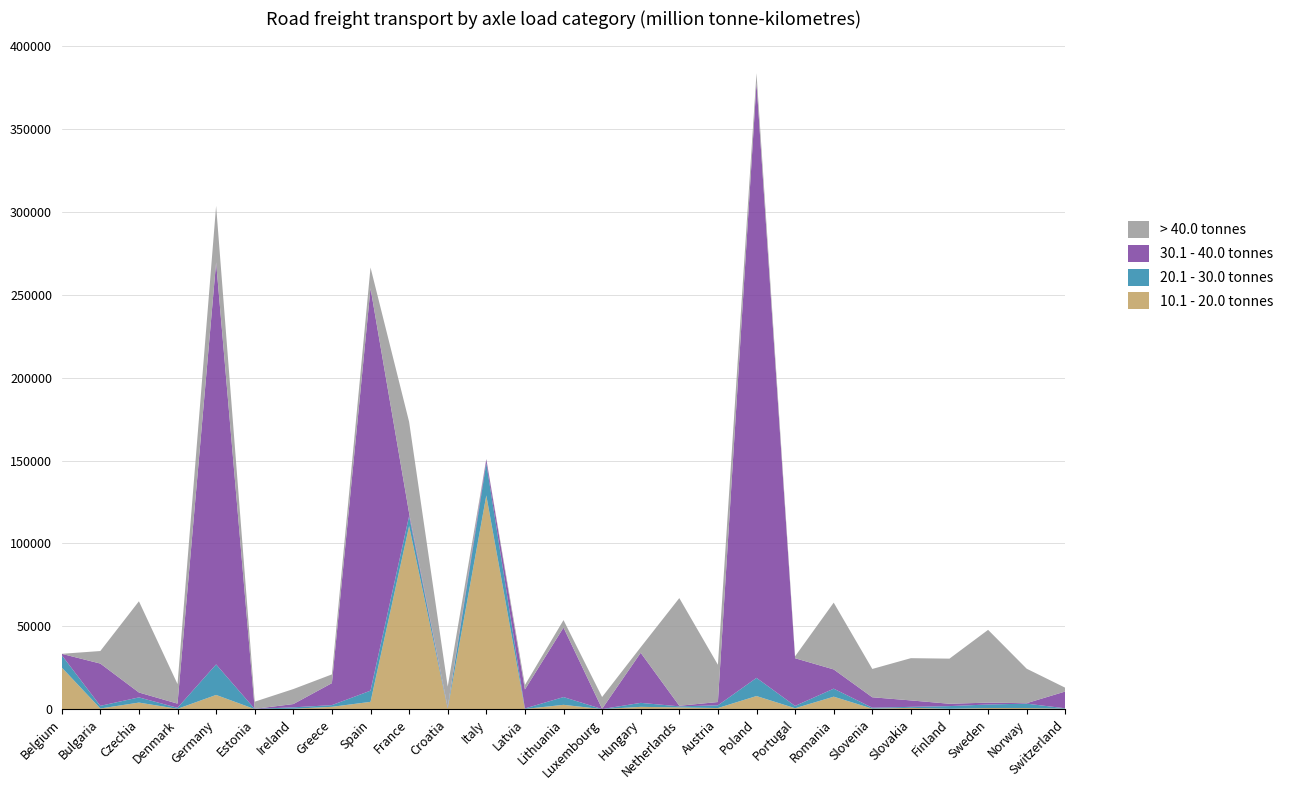

Reading right to left, what are all the values shown in this chart?

10.1 - 20.0 tonnes: Switzerland=287	Norway=724	Sweden=708	Finland=285	Slovakia=822	Slovenia=339	Romania=7560	Portugal=584	Poland=7949	Austria=700	Netherlands=1083	Hungary=1416	Luxembourg=62	Lithuania=2635	Latvia=156	Italy=128934	Croatia=342	France=110453	Spain=4433	Greece=1441	Ireland=278	Estonia=62	Germany=8605	Denmark=233	Czechia=3992	Bulgaria=429	Belgium=25173
20.1 - 30.0 tonnes: Switzerland=255	Norway=2622	Sweden=2133	Finland=1586	Slovakia=594	Slovenia=551	Romania=4831	Portugal=1403	Poland=10956	Austria=1633	Netherlands=640	Hungary=2412	Luxembourg=29	Lithuania=4684	Latvia=297	Italy=19483	Croatia=434	France=6100	Spain=6754	Greece=1021	Ireland=851	Estonia=123	Germany=18407	Denmark=617	Czechia=3132	Bulgaria=1601	Belgium=7455
30.1 - 40.0 tonnes: Switzerland=10138	Norway=302	Sweden=1122	Finland=1407	Slovakia=3885	Slovenia=6307	Romania=11597	Portugal=28749	Poland=358877	Austria=1994	Netherlands=349	Hungary=30201	Luxembourg=165	Lithuania=41901	Latvia=11448	Italy=2255	Croatia=436	France=1721	Spain=242714	Greece=13264	Ireland=1965	Estonia=33	Germany=242477	Denmark=2507	Czechia=2953	Bulgaria=25494	Belgium=774
> 40.0 tonnes: Switzerland=2259	Norway=20768	Sweden=43897	Finland=27224	Slovakia=25481	Slovenia=17078	Romania=40289	Portugal=1166	Poland=5852	Austria=22474	Netherlands=64944	Hungary=3357	Luxembourg=7097	Lithuania=4535	Latvia=2667	Italy=286	Croatia=12416	France=55051	Spain=12520	Greece=5264	Ireland=9054	Estonia=4313	Germany=34102	Denmark=11792	Czechia=55019	Bulgaria=7565	Belgium=15